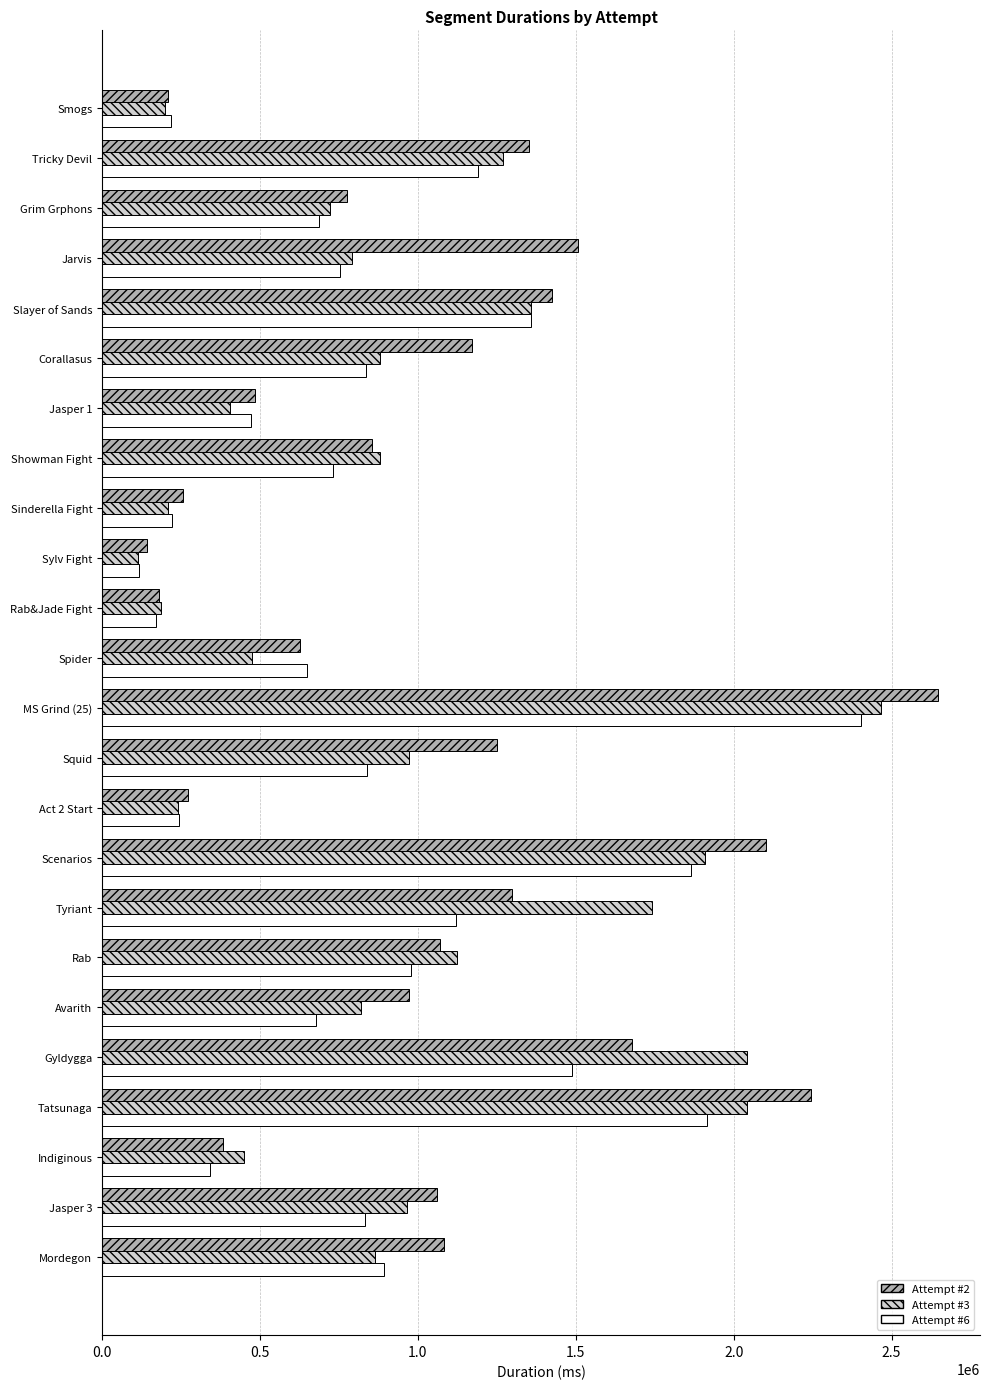

Which category has the highest value in the Attempt #2 series?

MS Grind (25)